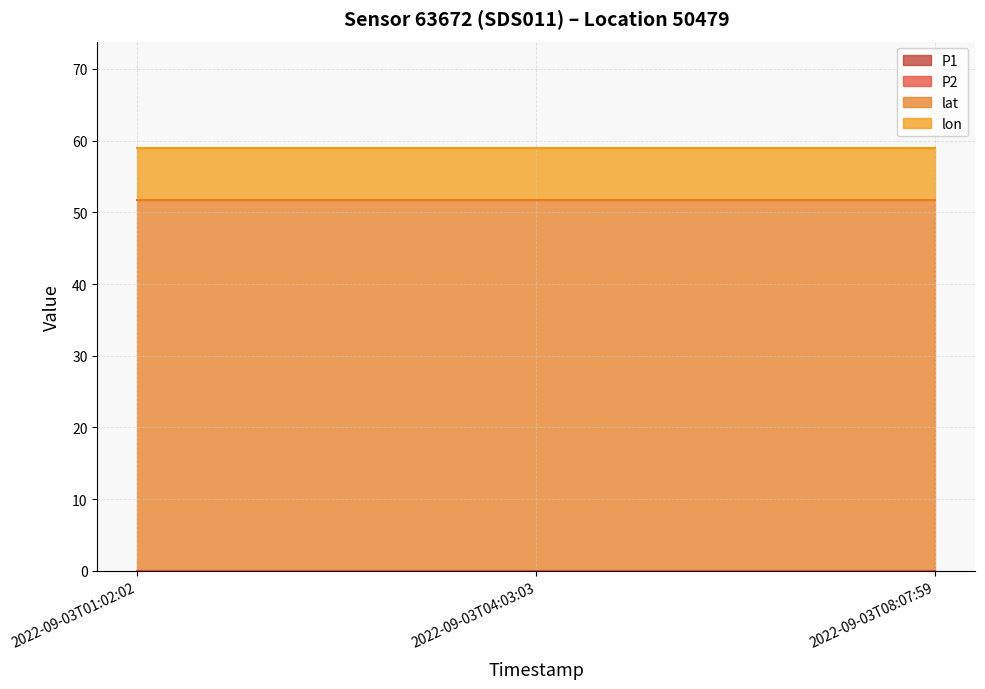

Reading left to right, extract all data points from this chart.

P1: 2022-09-03T01:02:02=0.0	2022-09-03T04:03:03=0.0	2022-09-03T08:07:59=0.0
P2: 2022-09-03T01:02:02=0.0	2022-09-03T04:03:03=0.0	2022-09-03T08:07:59=0.0
lat: 2022-09-03T01:02:02=51.5	2022-09-03T04:03:03=51.5	2022-09-03T08:07:59=51.5
lon: 2022-09-03T01:02:02=6.9	2022-09-03T04:03:03=6.9	2022-09-03T08:07:59=6.9